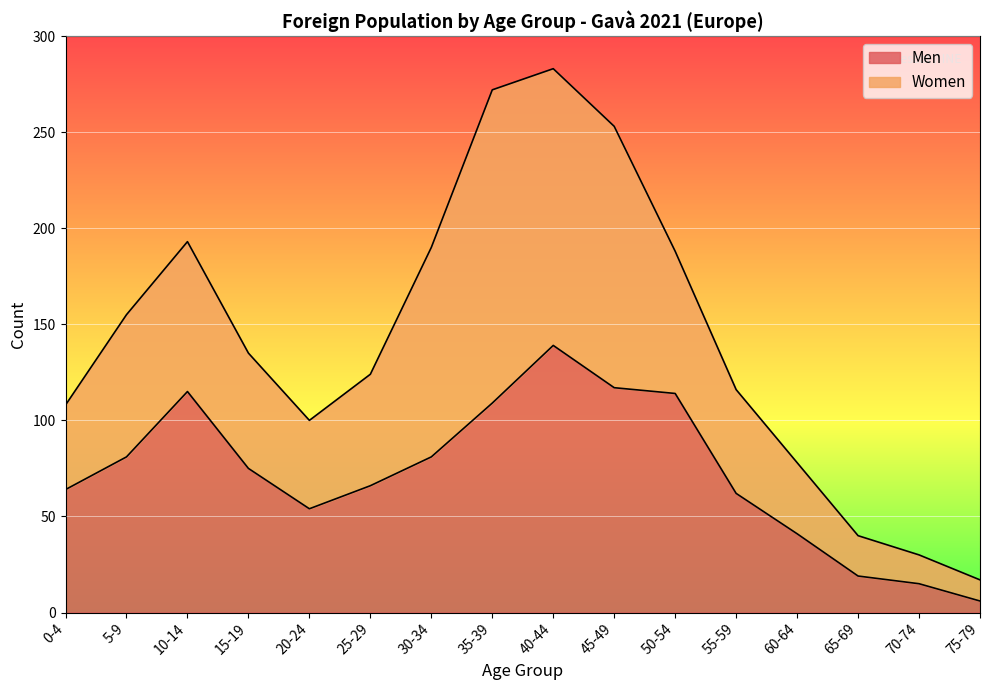

Does the chart display data point markers on the line(s)?

No